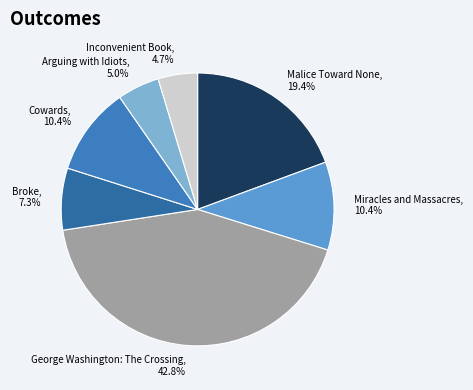

Which slice is the largest?

George Washington: The Crossing